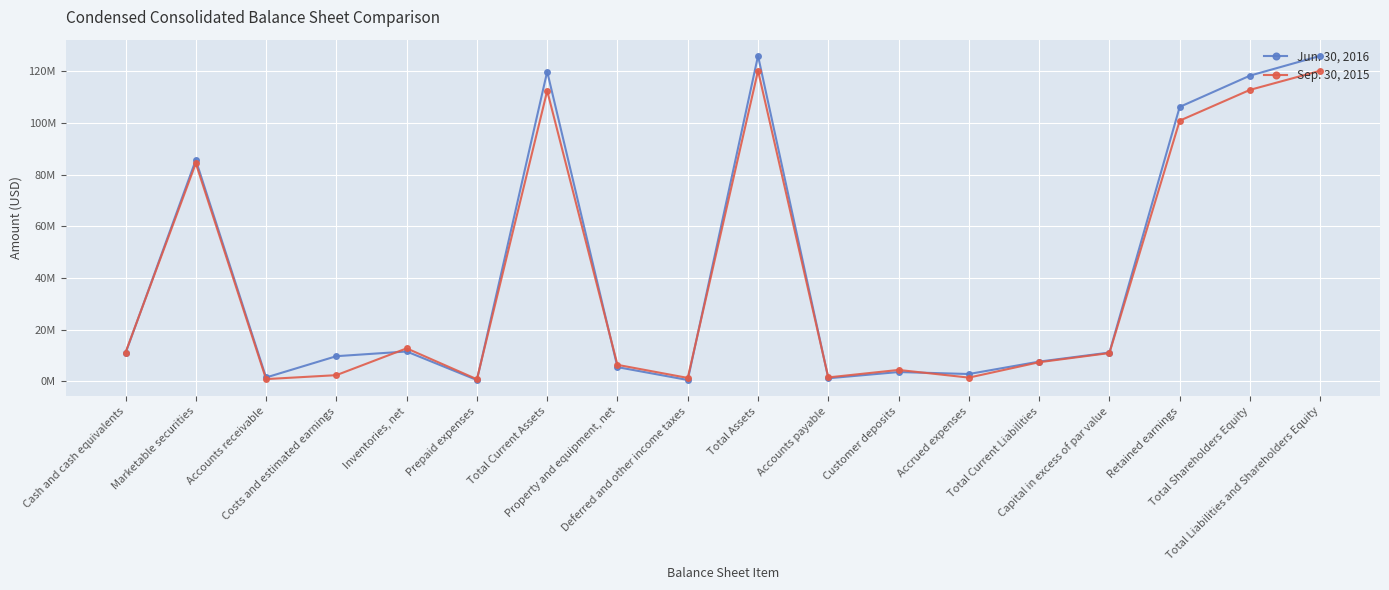

How many times do Jun. 30, 2016 and Sep. 30, 2015 cross each other?

7